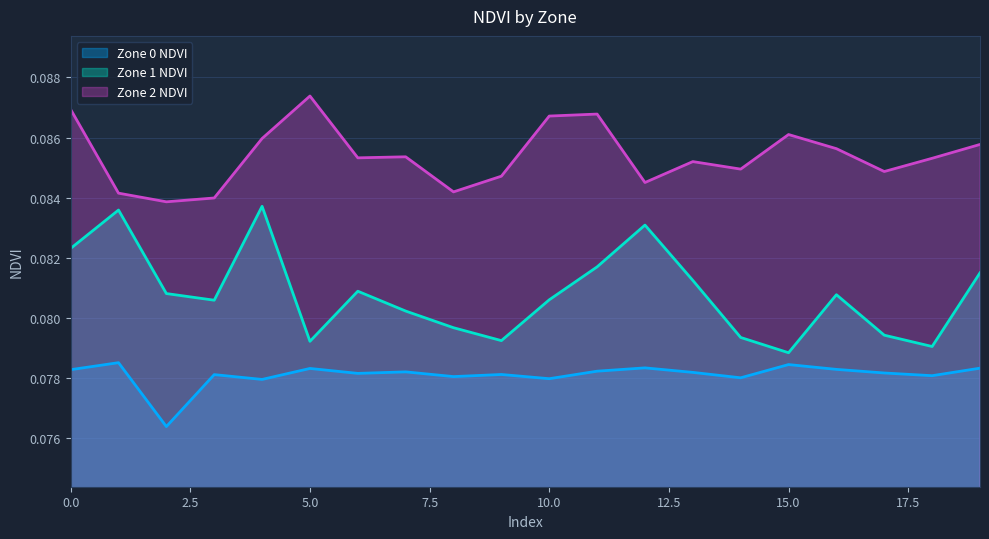

What is the sum of the Zone 2 NDVI values at 7 and 11?

0.2